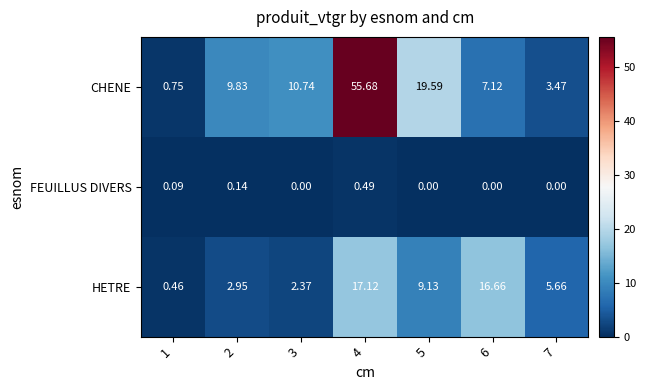

Which series has the largest total across all categories?

CHENE